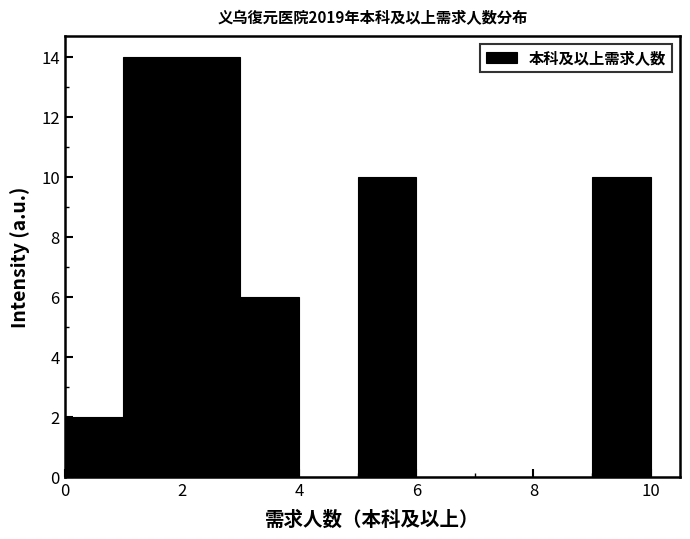

What is the height of the bar covering 1 to 2 on the x-axis? The values are not printed on the chart, so give them approximately, as read against the axis.

14